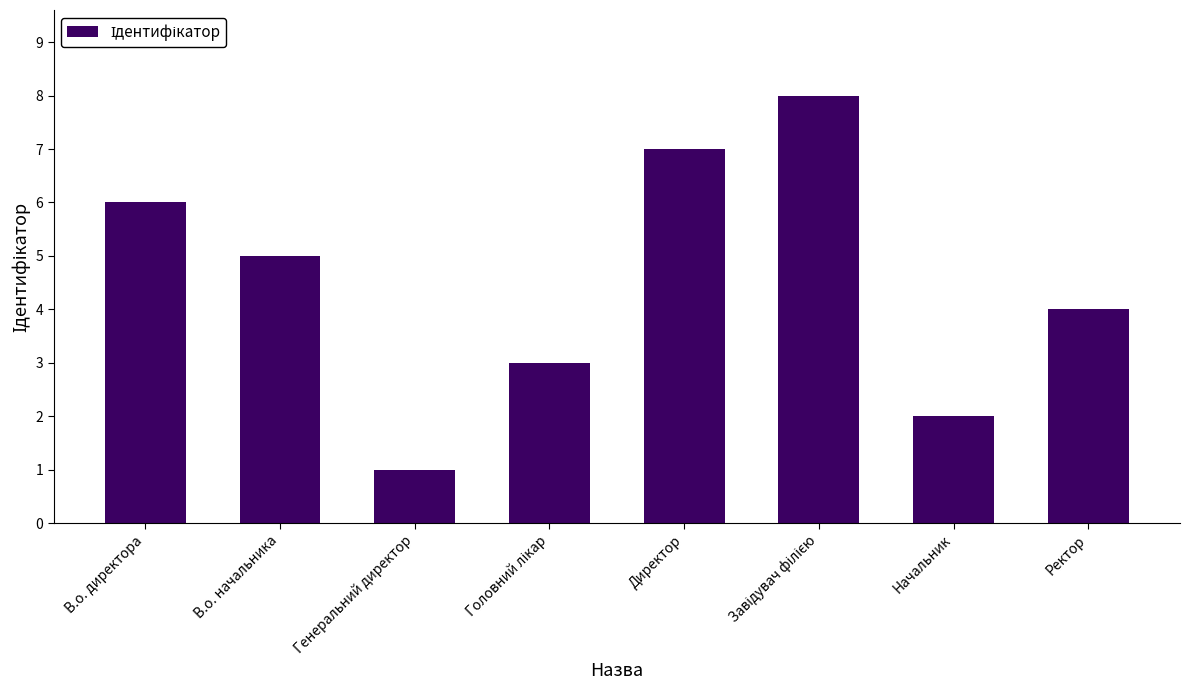

Reading right to left, list all the values displayed in this chart.

4	2	8	7	3	1	5	6